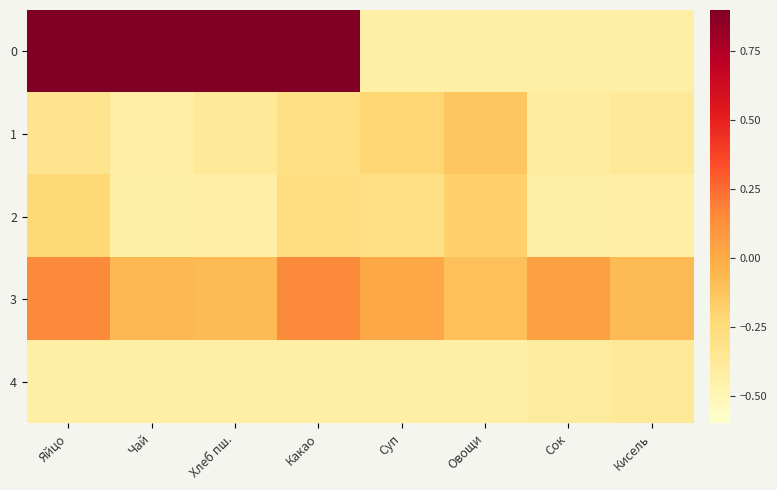

How many distinct data groups are displayed?

5